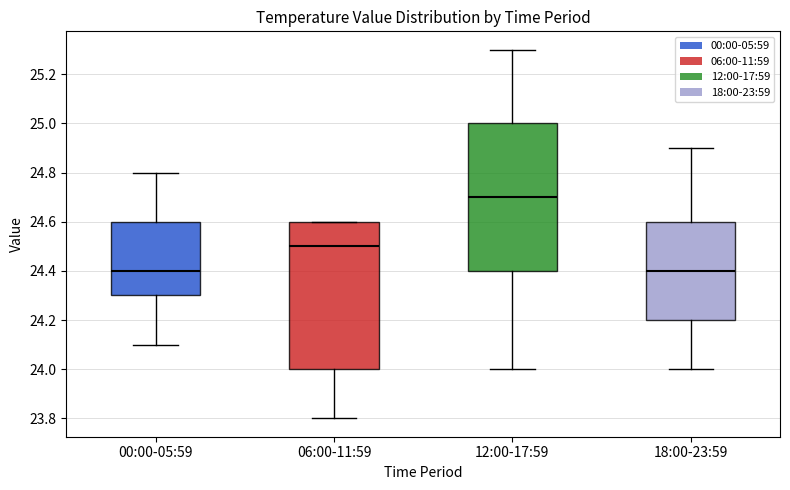

Reading left to right, transcribe this box plot: for each box, give where its median line is, the range the box spans, and where its two whiskers end, as read against the y-axis. The values are not printed on the chart, so give them approximately, as read against the axis.

00:00-05:59: median 24.4, box 24.3 to 24.6, whiskers 24.1 to 24.8
06:00-11:59: median 24.5, box 24.0 to 24.6, whiskers 23.8 to 24.6
12:00-17:59: median 24.7, box 24.4 to 25.0, whiskers 24.0 to 25.3
18:00-23:59: median 24.4, box 24.2 to 24.6, whiskers 24.0 to 24.9